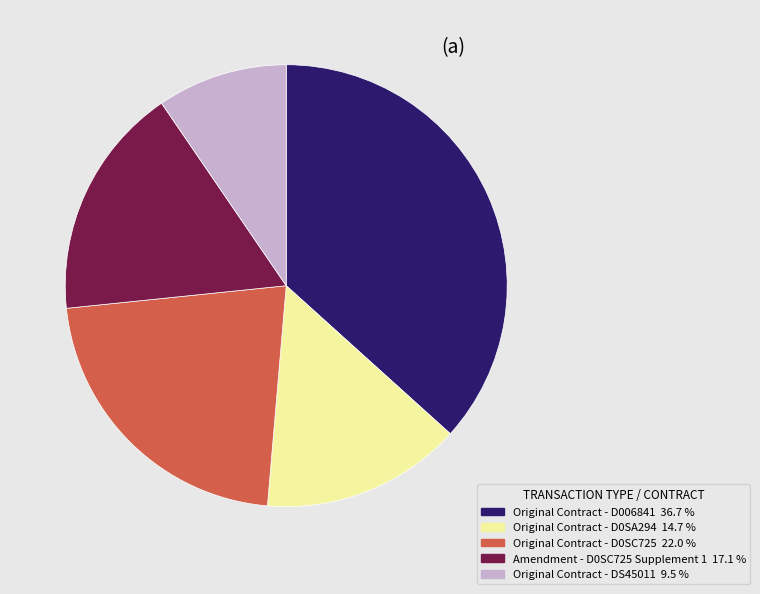

Combined, do Original Contract - DS45011 and Original Contract - D0SC725 account for over 50%?

No